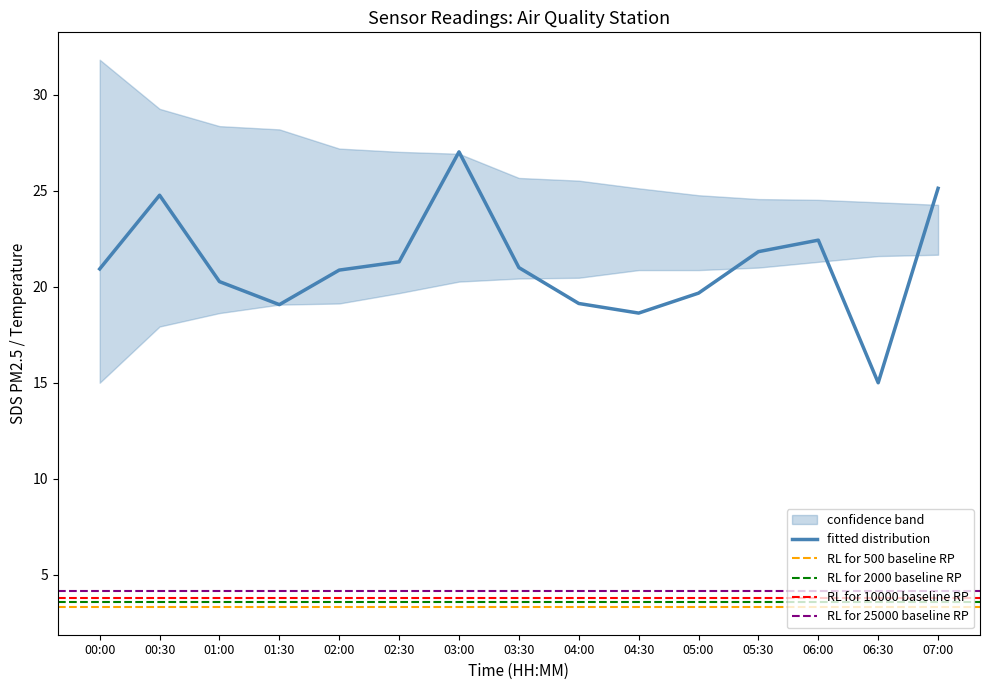

Reading left to right, what are all the values shown in this chart?

SDS_P1: 20.9	24.8	20.3	19.1	20.9	21.3	27.0	21.0	19.1	18.6	19.7	21.8	22.4	15.0	25.1
SDS_P2: 3.3	4.4	3.4	2.6	4.1	3.0	3.9	3.1	3.6	2.7	3.2	3.8	3.7	3.0	3.3
Temp: 8.3	8.4	8.4	8.4	8.4	8.4	8.4	8.4	8.4	8.4	8.4	8.4	8.4	8.3	8.3
upper_SDS_P1: 31.8	29.3	28.4	28.2	27.2	27.0	26.9	25.7	25.5	25.1	24.8	24.6	24.5	24.4	24.3
lower_SDS_P1: 15.0	17.9	18.6	19.1	19.1	19.7	20.3	20.4	20.5	20.9	20.9	21.0	21.3	21.6	21.7